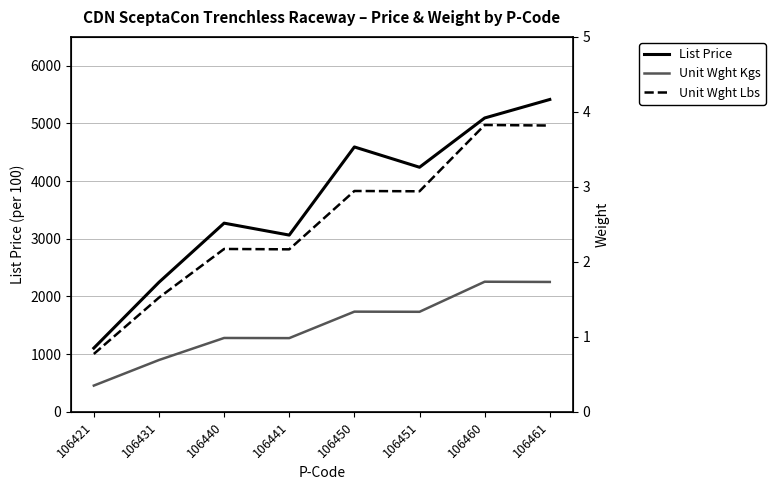

The Unit Wght Kgs series shows 1.0 at 106461. True or false?

False